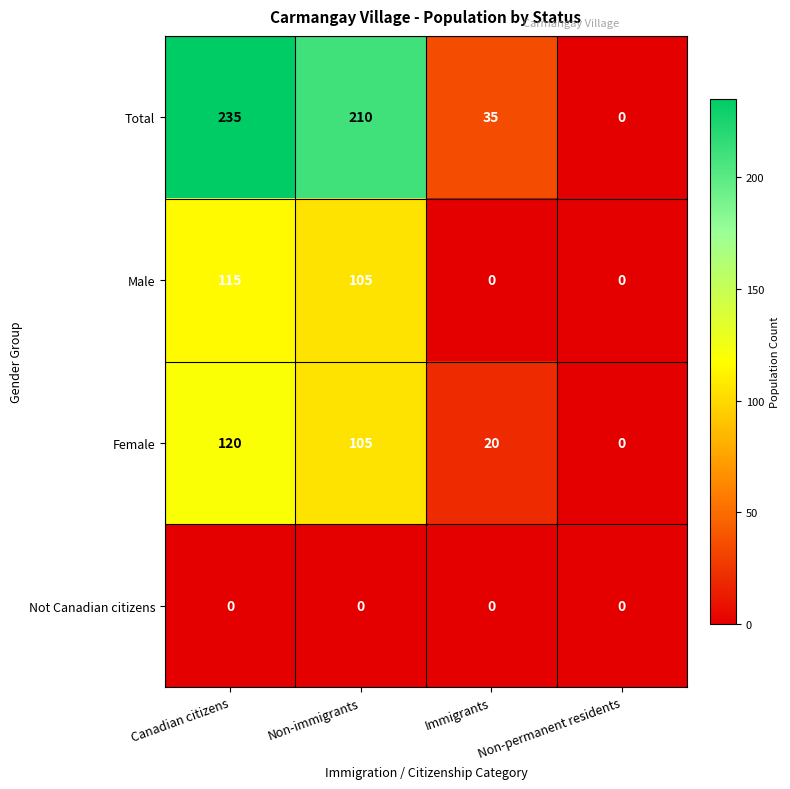

What is the sum of the Male values at Non-permanent residents and Canadian citizens?

115